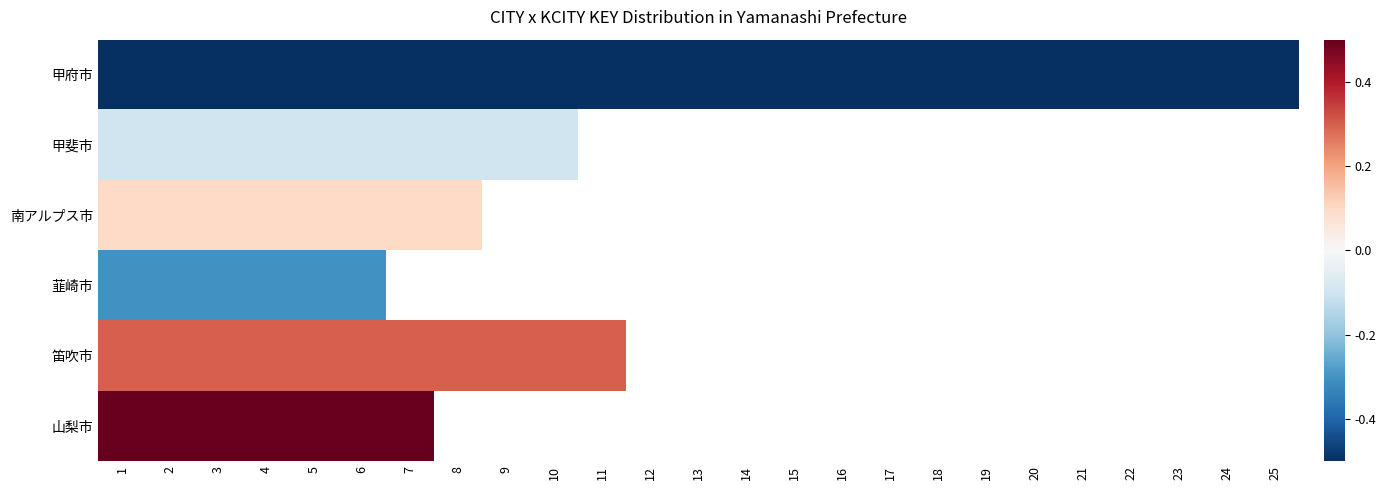

At which label is 甲斐市 closest to 0?

10